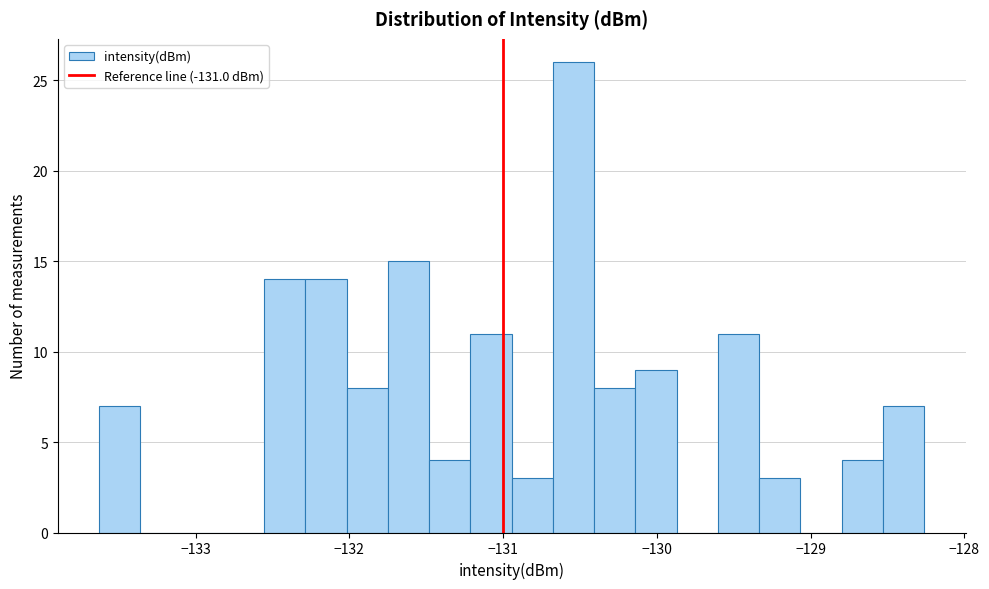

Around what value on the x-axis is the tallest bar? Give the approximate position of its centre, as read against the axis.

-130.5